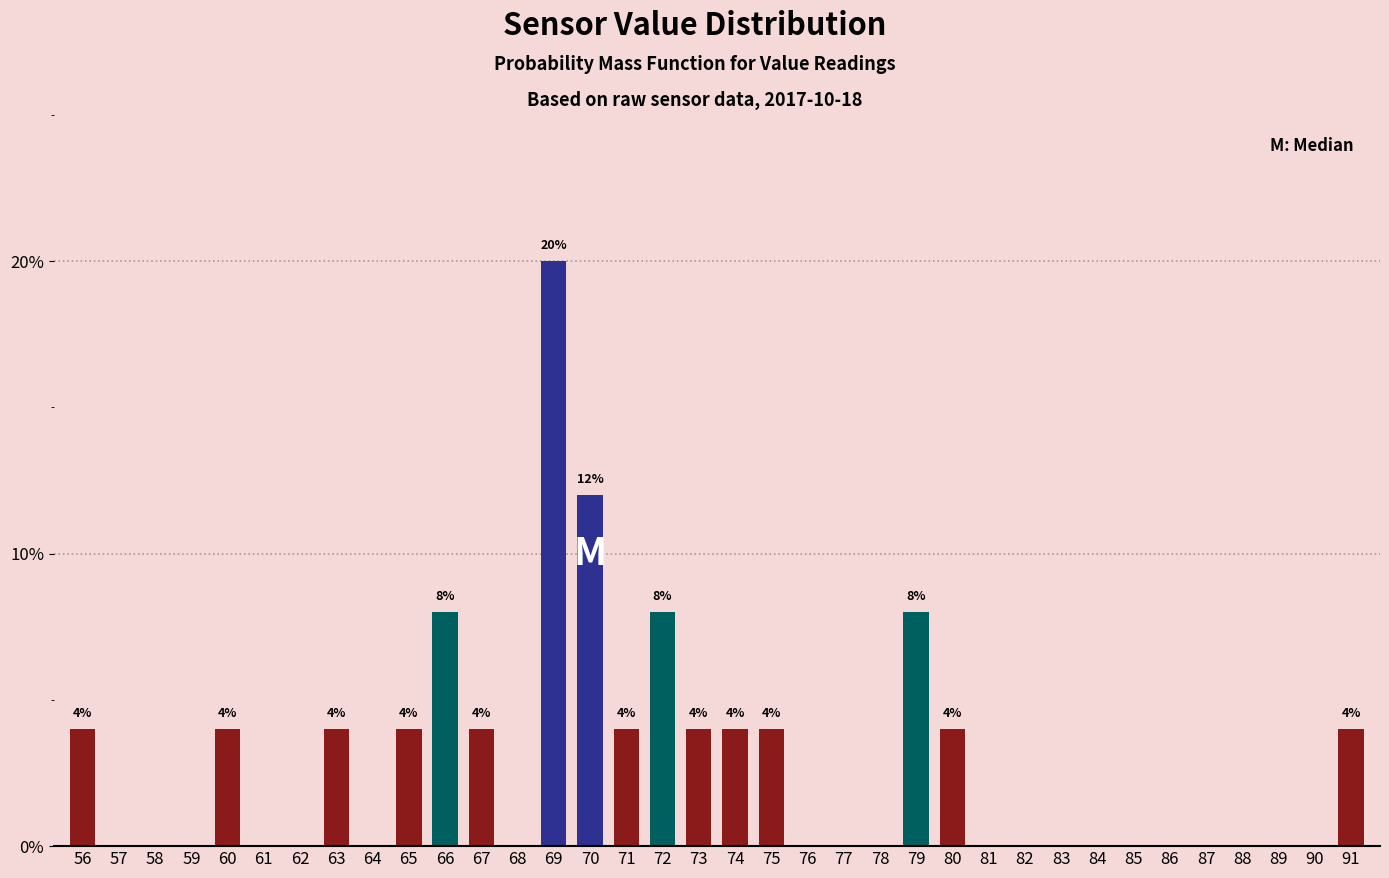

Which label corresponds to the largest value in the chart?

69